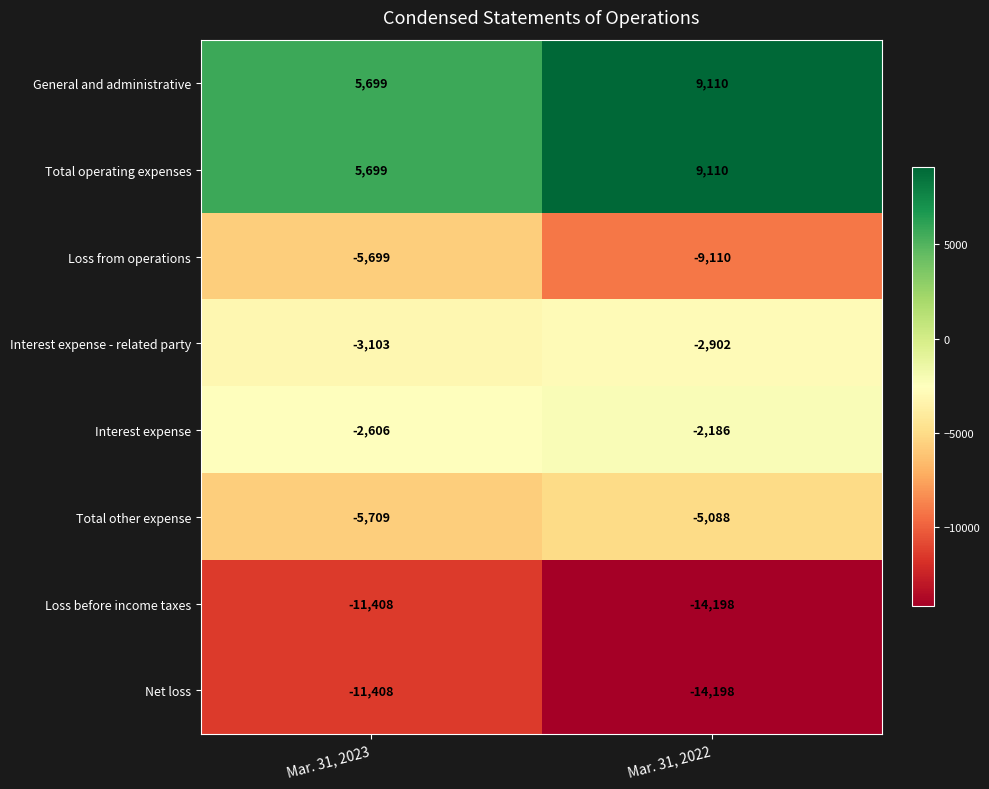

What is the difference between the highest and lowest values at Mar. 31, 2022?

23308